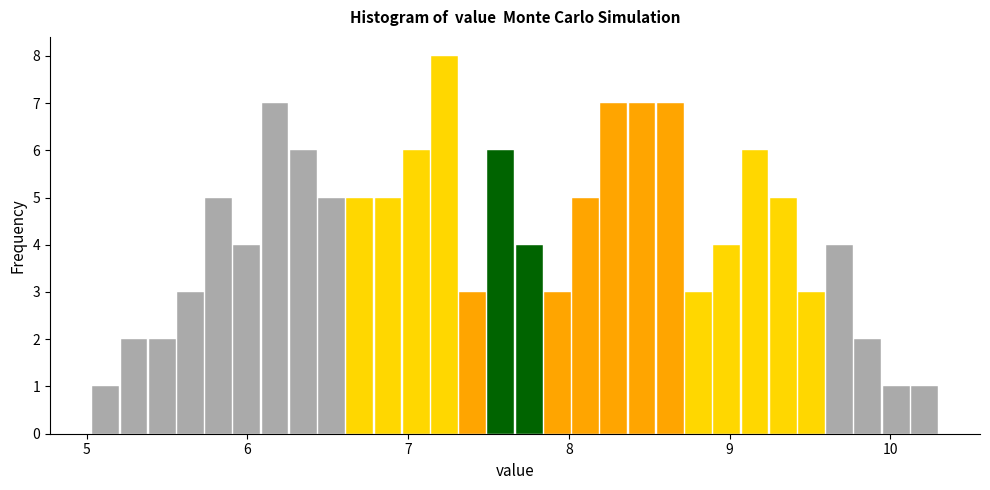

Read against the x-axis, roughly where is the centre of the tallest bar?

7.2